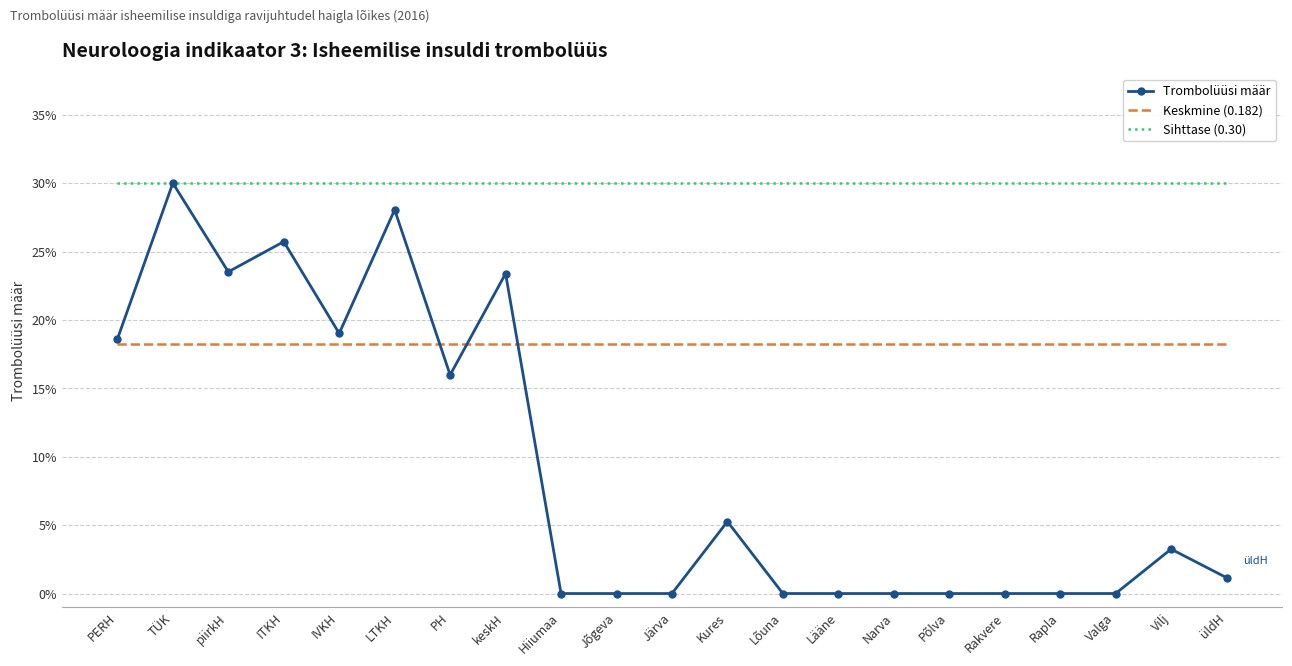

What are all the series names shown in the legend?

Trombolüüsi määr, Keskmine (0.182), Sihttase (0.30)